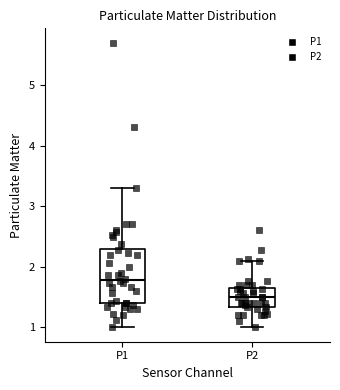

Reading left to right, transcribe this box plot: for each box, give where its median line is, the range the box spans, and where its two whiskers end, as read against the y-axis. The values are not printed on the chart, so give them approximately, as read against the axis.

P1: median 1.8, box 1.4 to 2.3, whiskers 1.0 to 3.3
P2: median 1.5, box 1.3 to 1.6, whiskers 1.0 to 2.1